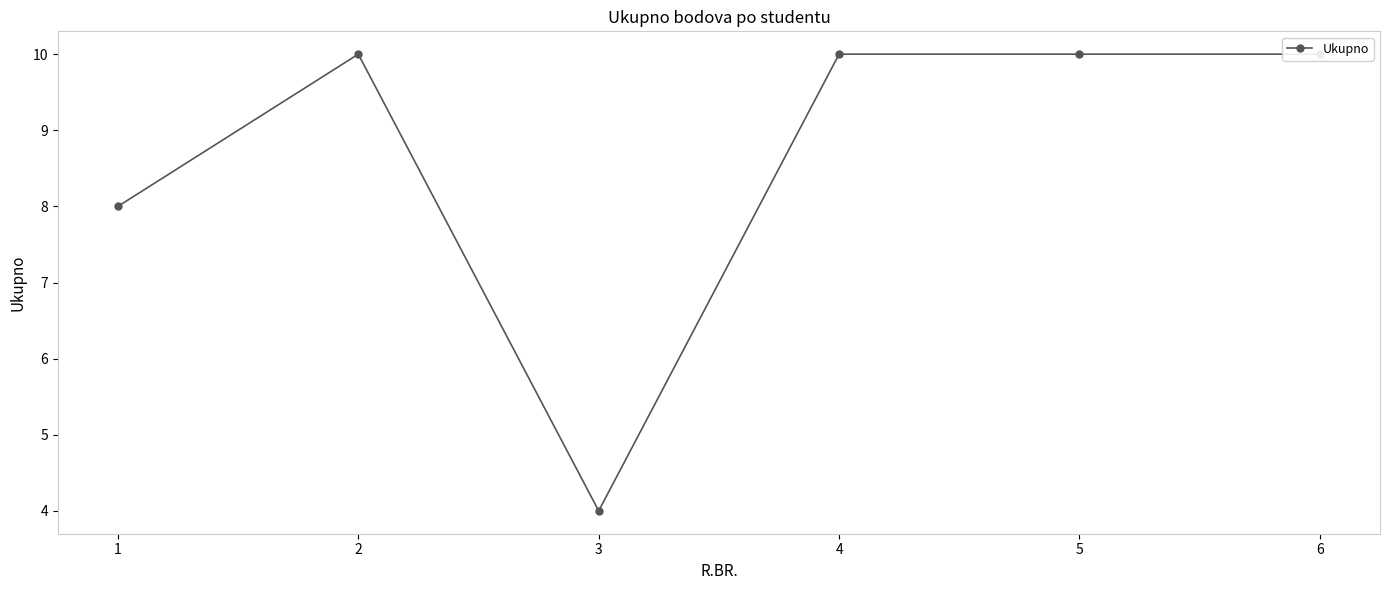

Rank the categories by value from lowest to highest.

3, 1, 2, 4, 5, 6